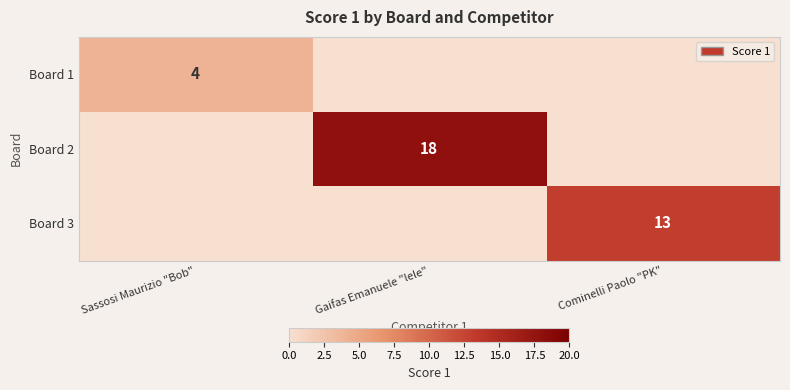

What is the spread (max minus min) of values at Cominelli Paolo "PK"?

13